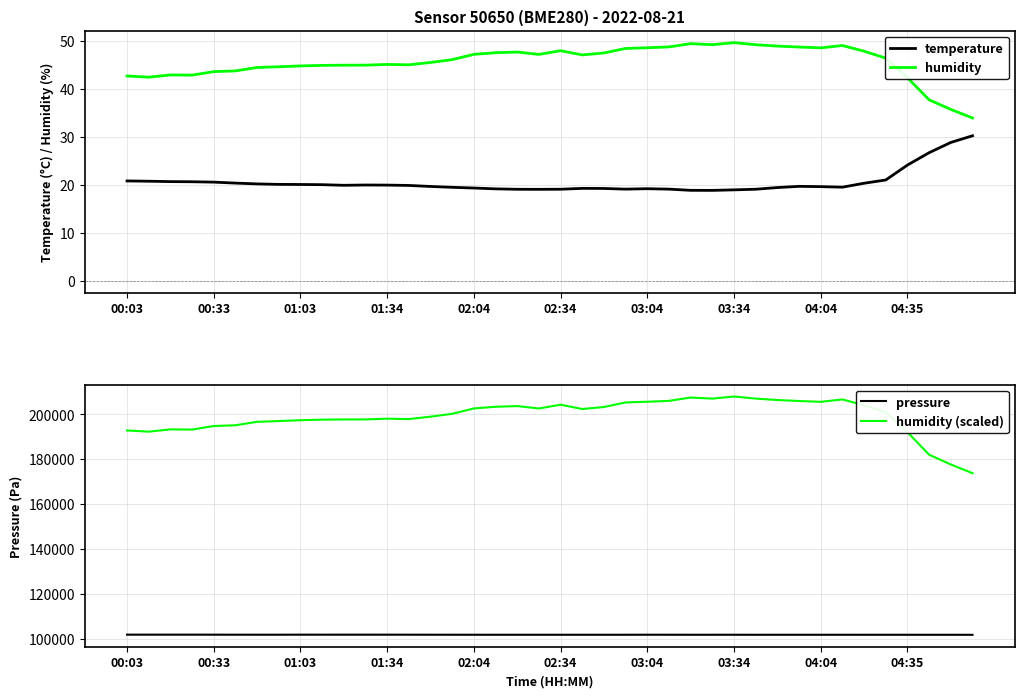

The value of humidity (scaled) at 14 is 48678.3. True or false?

False